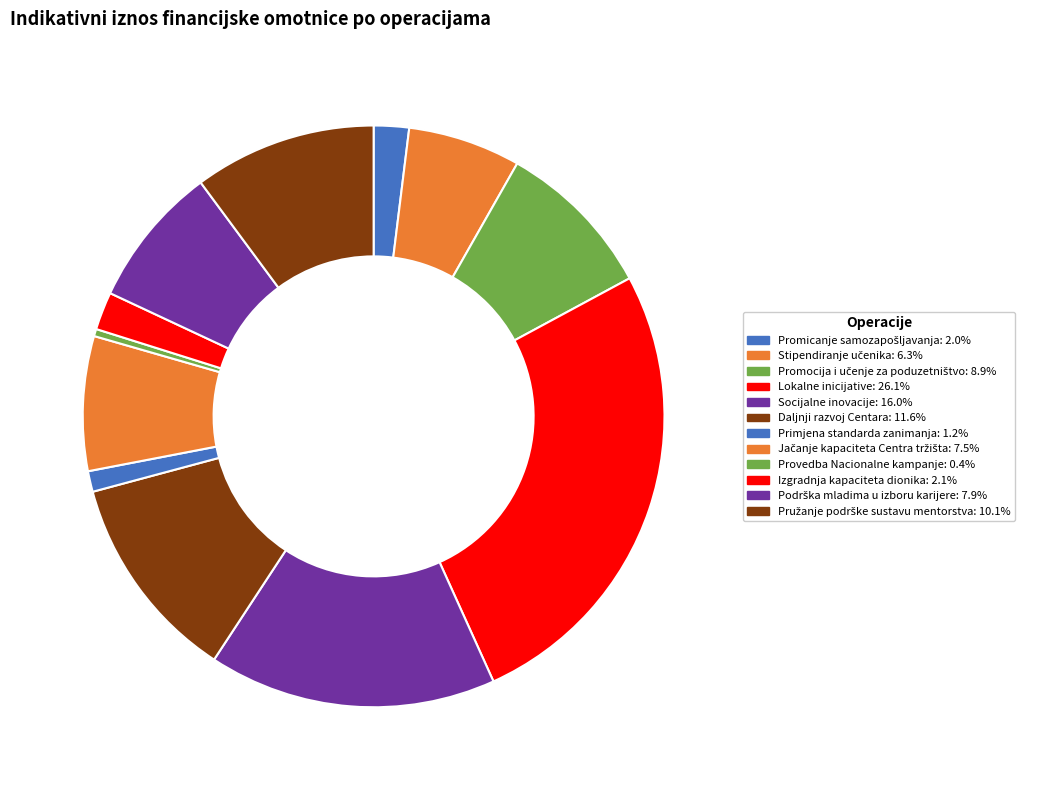

Combined, what portion of the pie is Primjena standarda zanimanja and Podrška mladima u izboru karijere?

9.1%